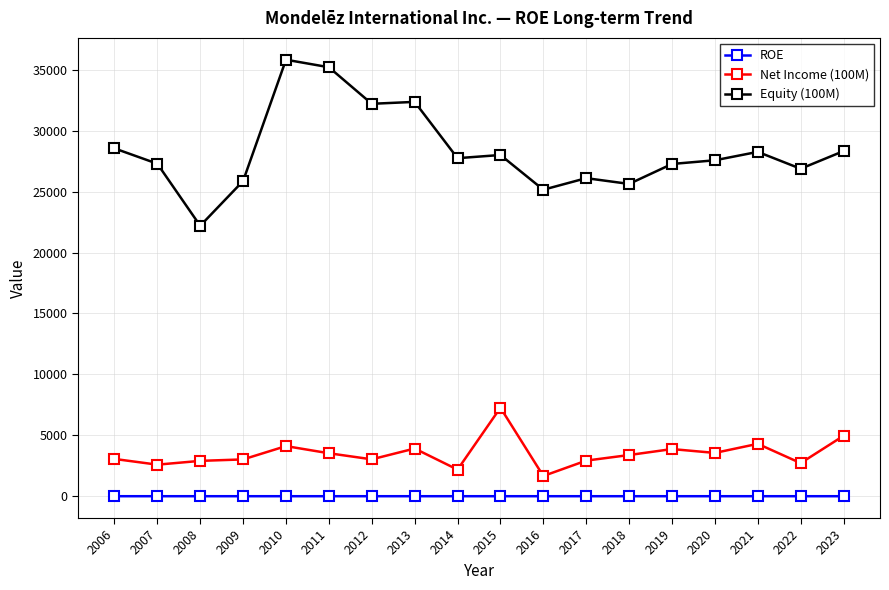

What value does the Equity (100M) series have at 2011?

35217.0